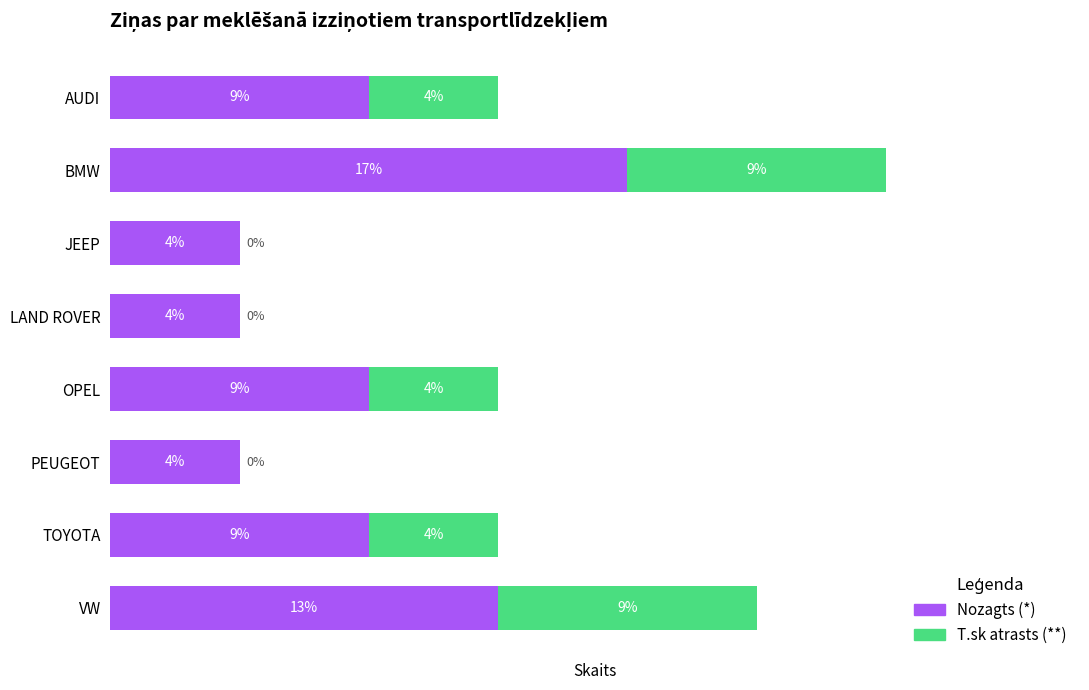

At which category is the sum across all series the highest?

BMW